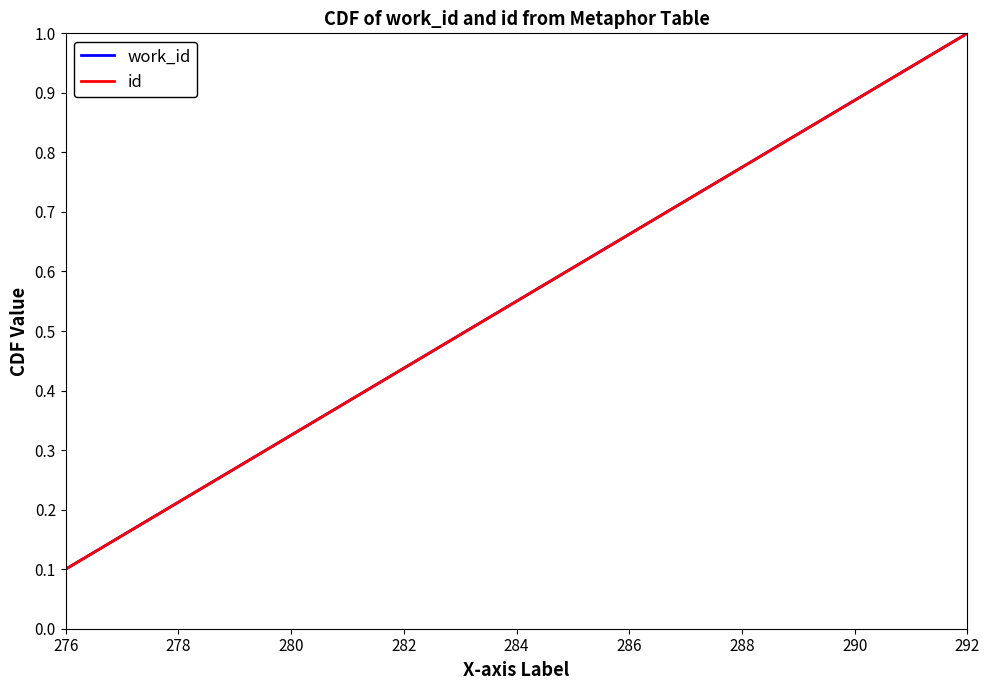

True or false: work_id and id intersect in this chart.

False